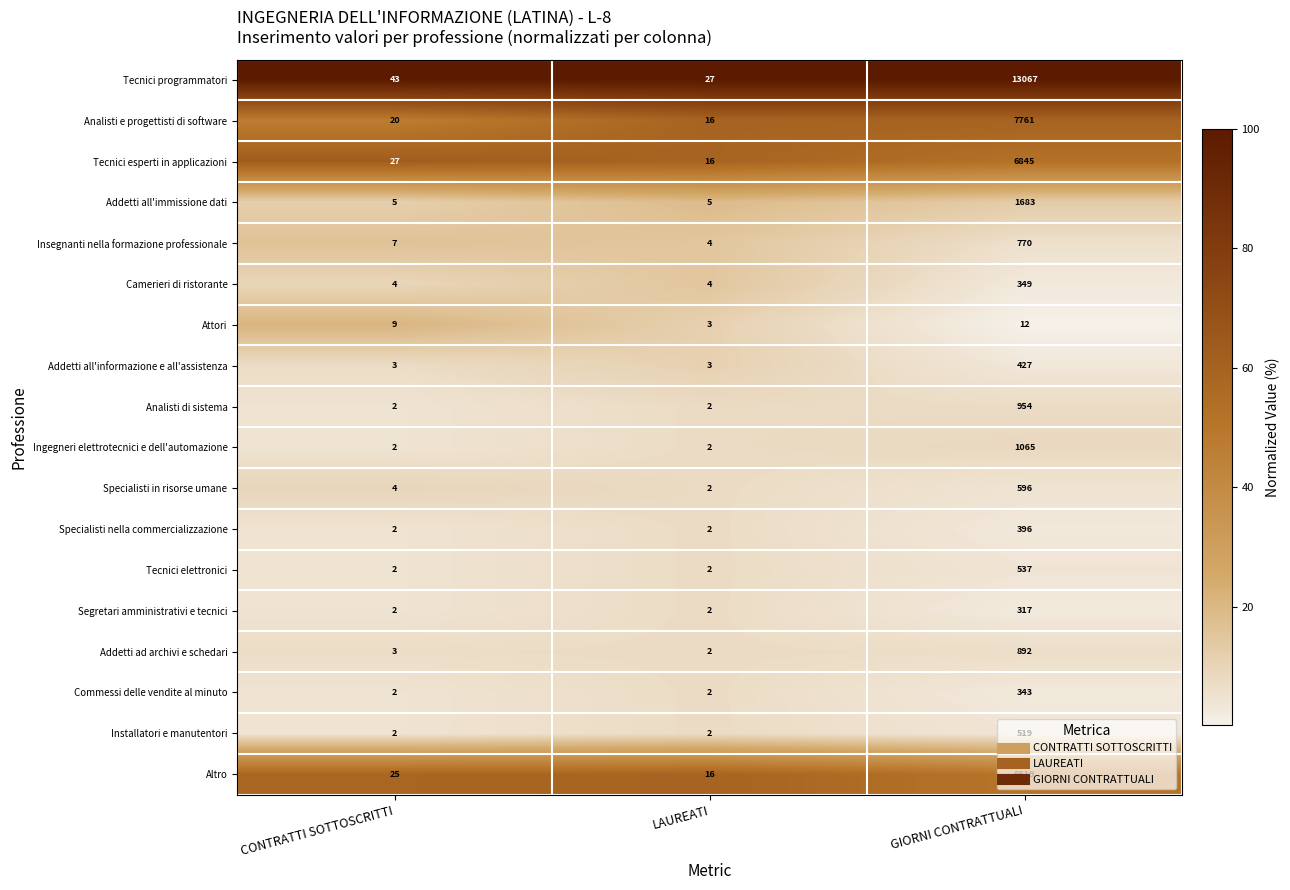

Which series changed the most between LAUREATI and GIORNI CONTRATTUALI?

Tecnici programmatori